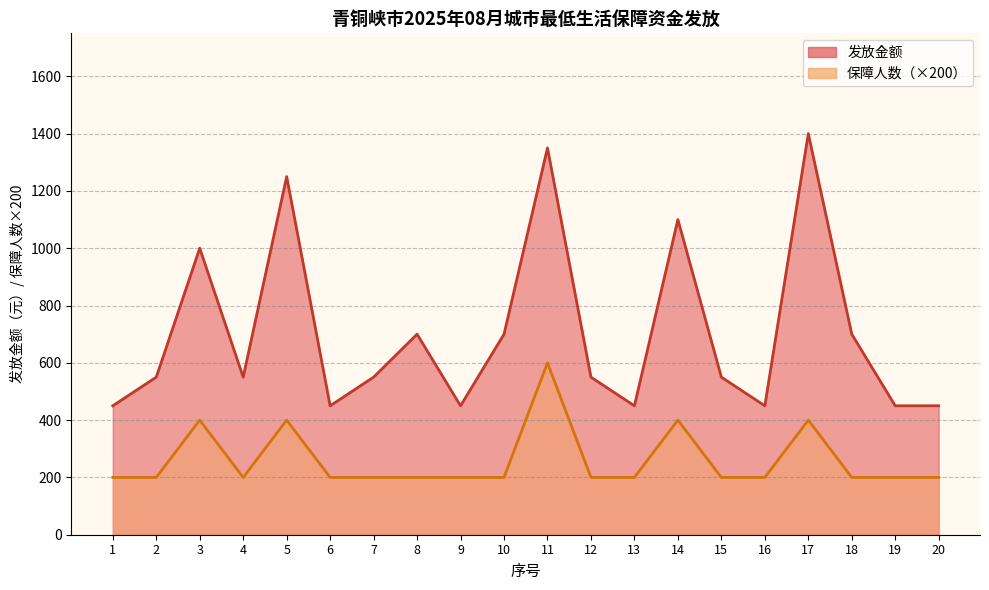

True or false: 发放金额 and 保障人数 intersect in this chart.

False